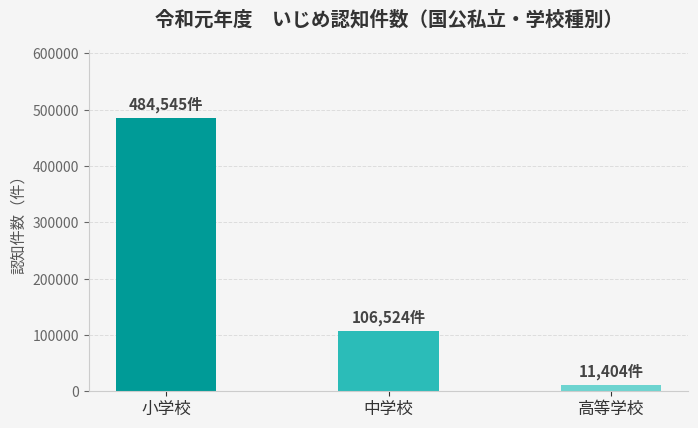

At which category does the chart reach its peak across all series?

小学校